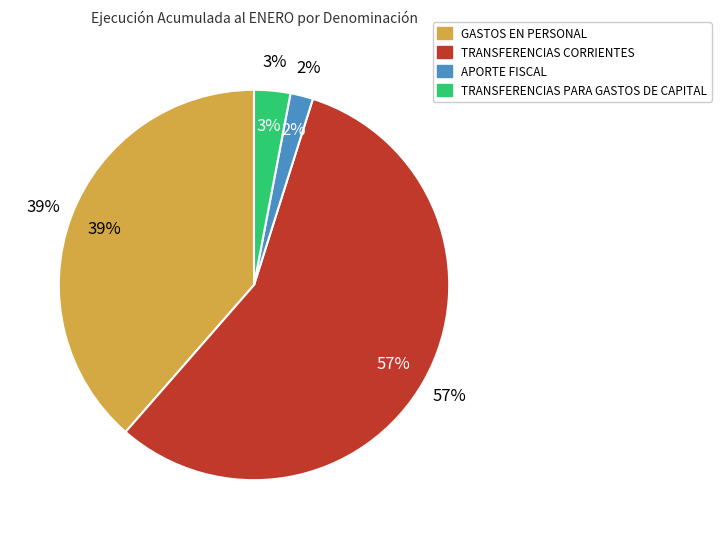

Between GASTOS EN PERSONAL and TRANSFERENCIAS PARA GASTOS DE CAPITAL, which is larger?

GASTOS EN PERSONAL